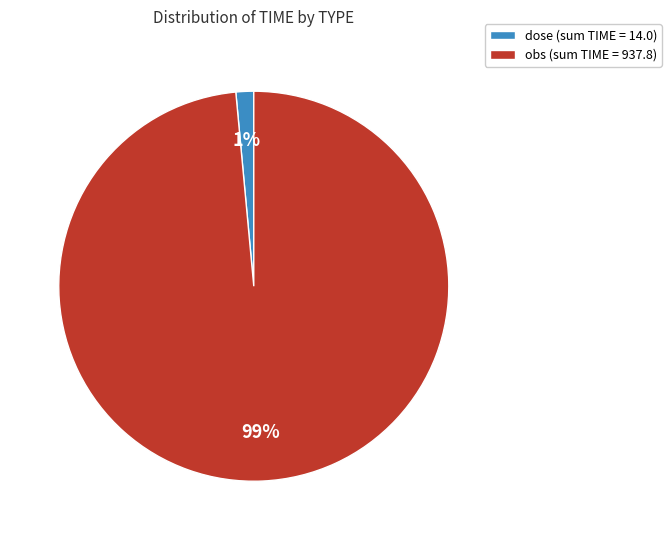

To the nearest percent, what percentage of the pie is obs (sum TIME = 937.8)?

99%